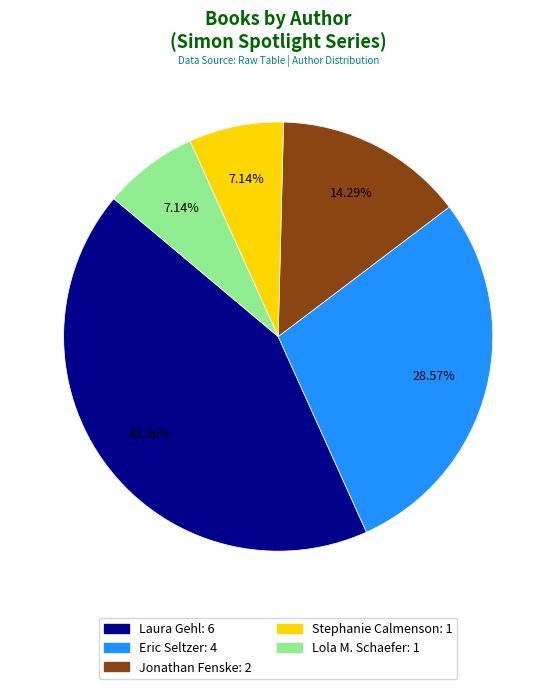

What is the largest slice in the pie chart?

Laura Gehl